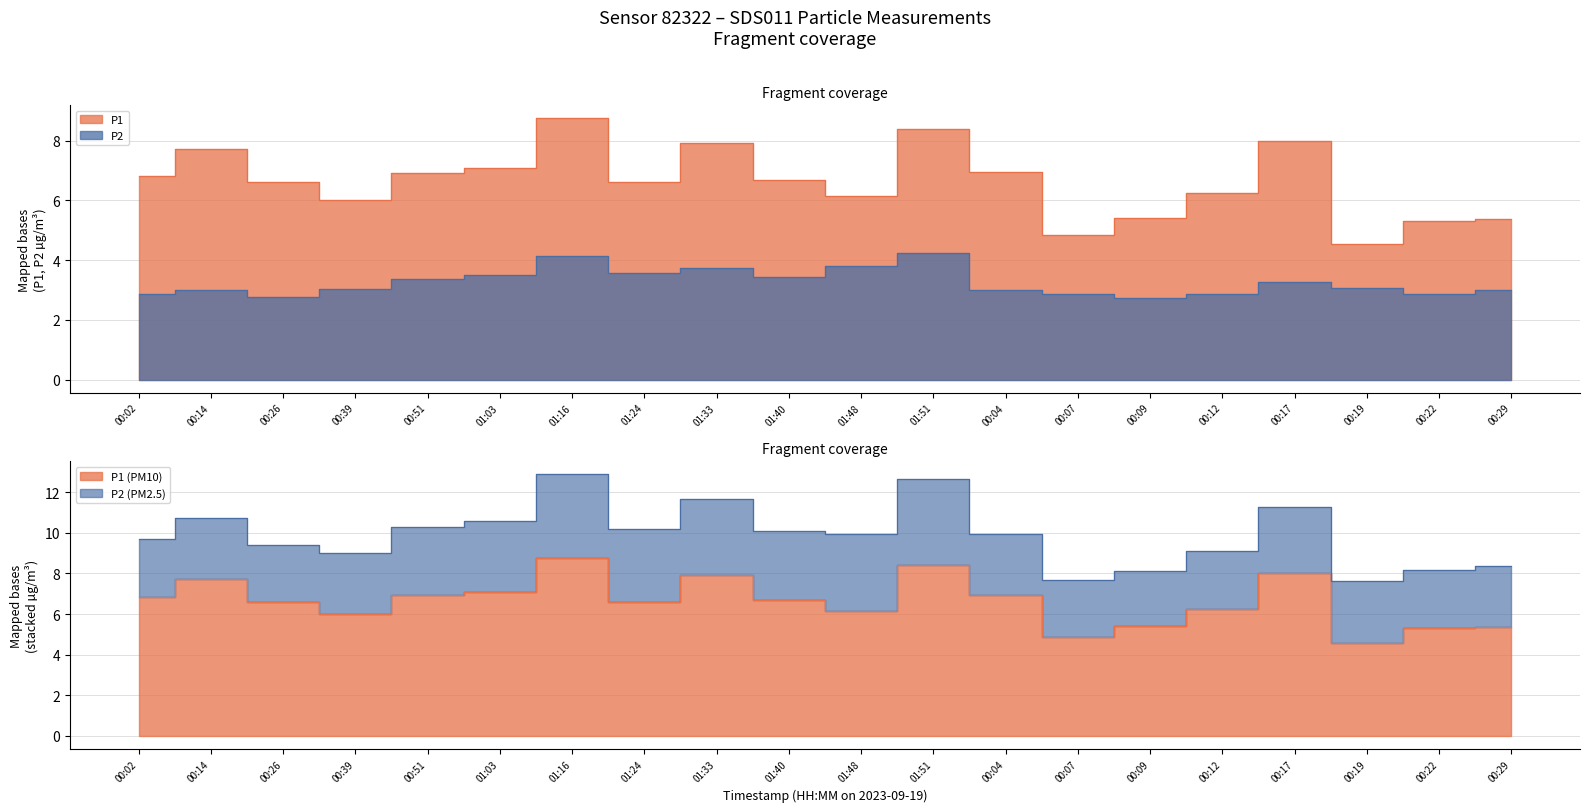

The value of P2 at 01:16 is 7.0. True or false?

False